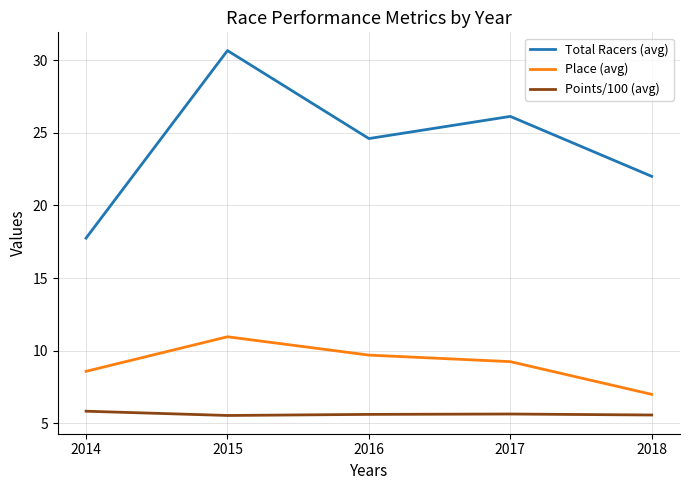

Is it true that Points/100 (avg) equals 5.8 at 2014?

True